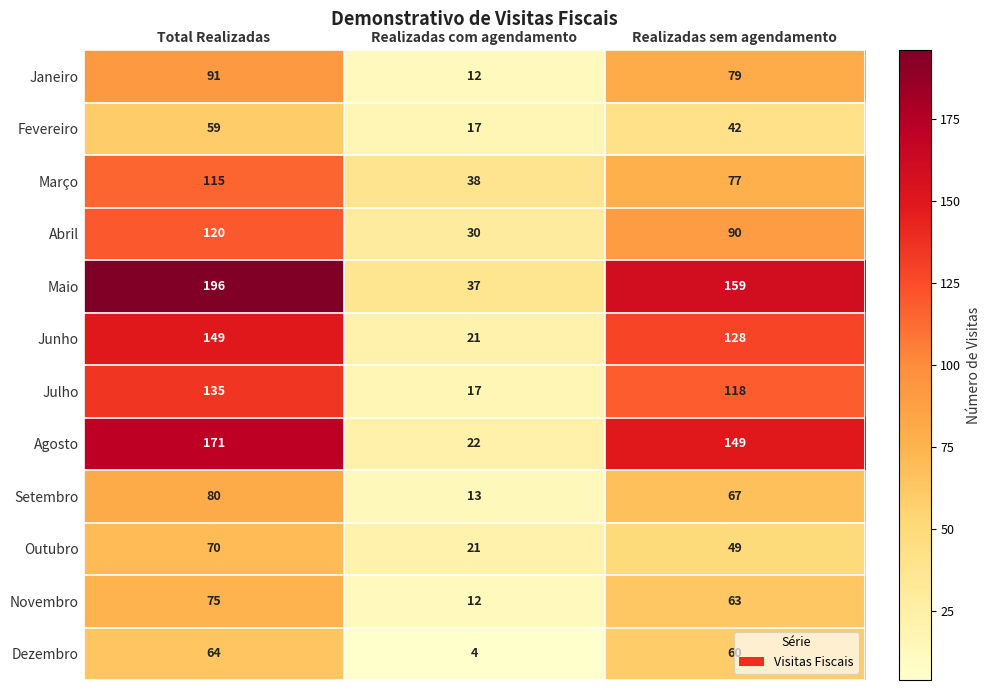

Rank the series by their maximum value, from highest to lowest.

Maio, Agosto, Junho, Julho, Abril, Março, Janeiro, Setembro, Novembro, Outubro, Dezembro, Fevereiro